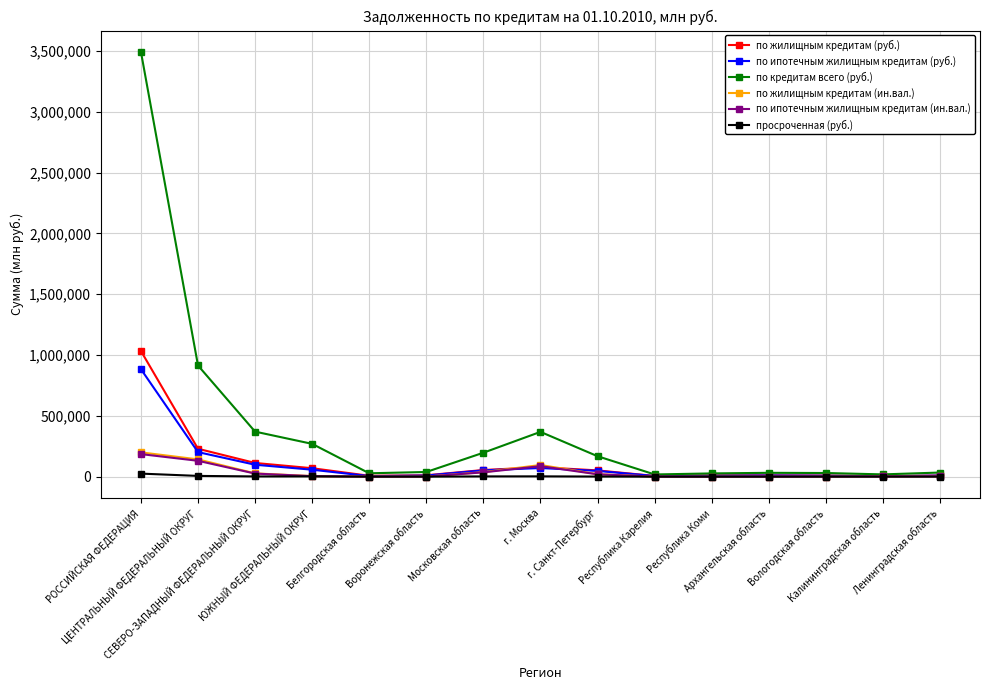

True or false: по ипотечным жилищным кредитам (руб.) has more than 0 points higher than both neighbors.

True